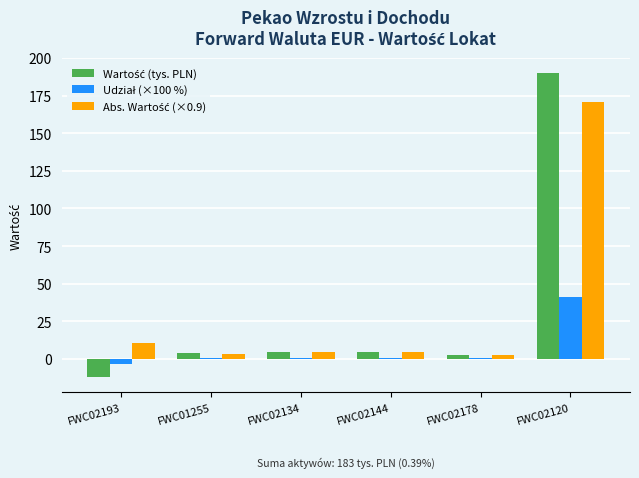

What is the total value across all series at FWC02120?

402.0